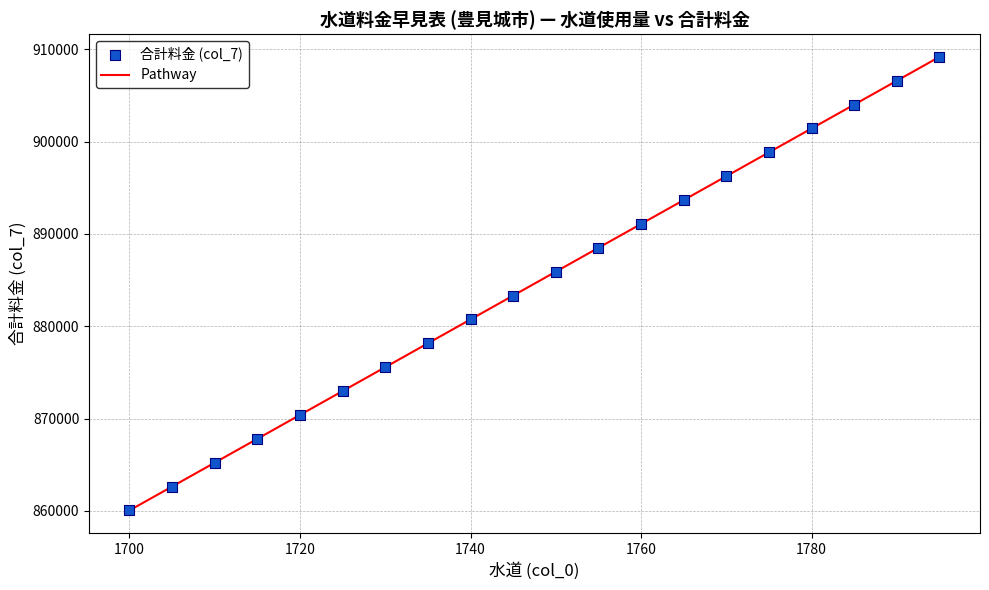

What is the smallest value displayed?

860057